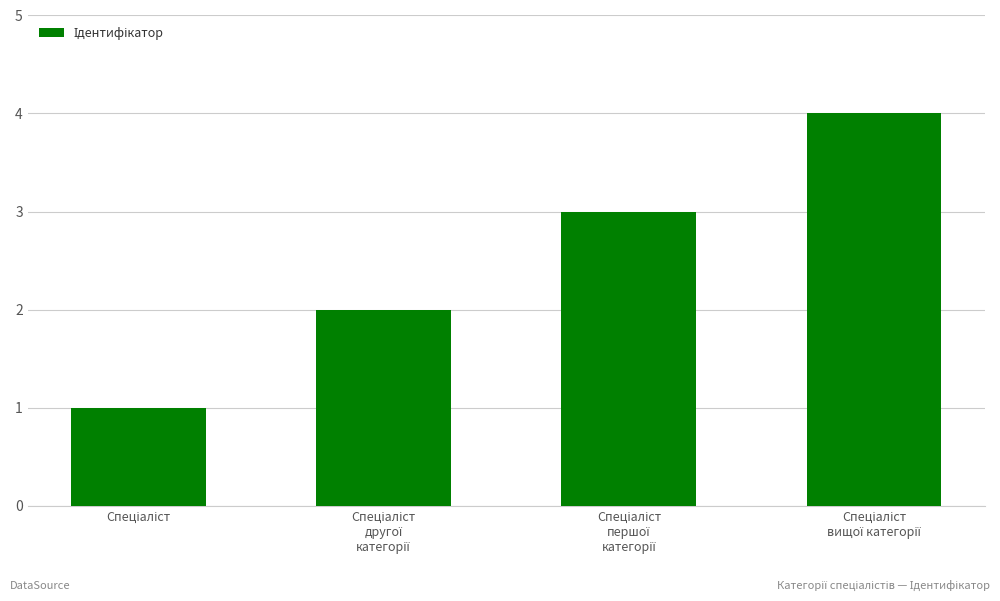

What is the difference between the second highest and minimum values?

2